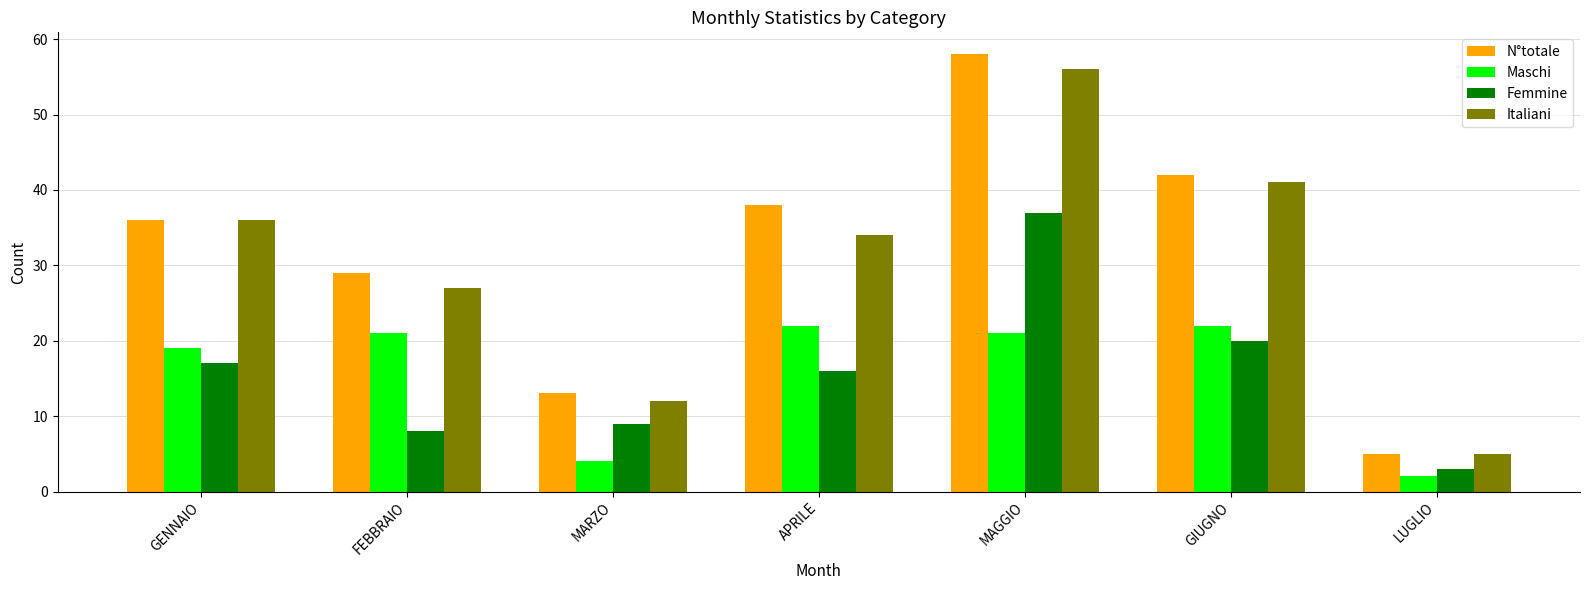

List the labels in order of Italiani value, smallest first.

LUGLIO, MARZO, FEBBRAIO, APRILE, GENNAIO, GIUGNO, MAGGIO